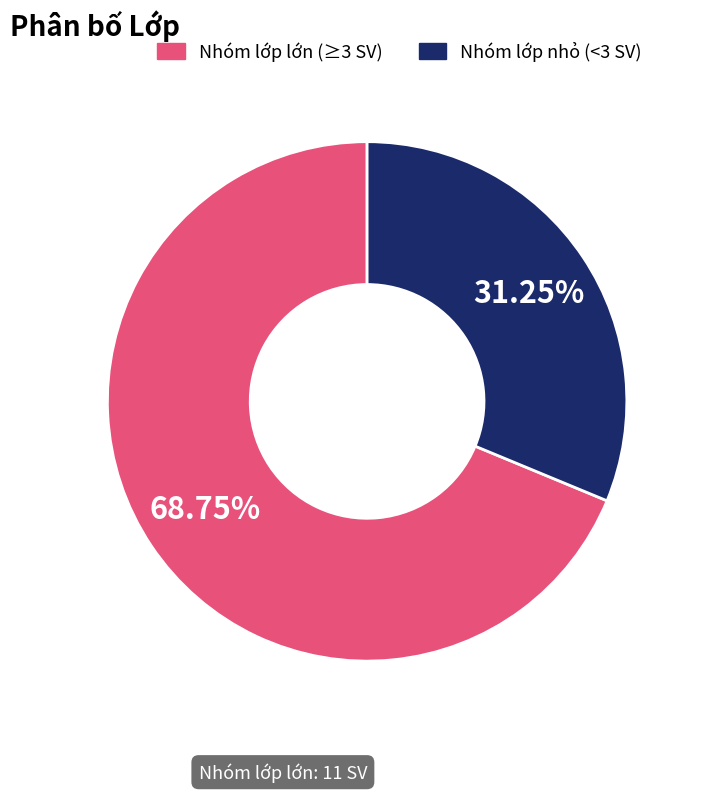

Does any single category account for the majority?

Yes